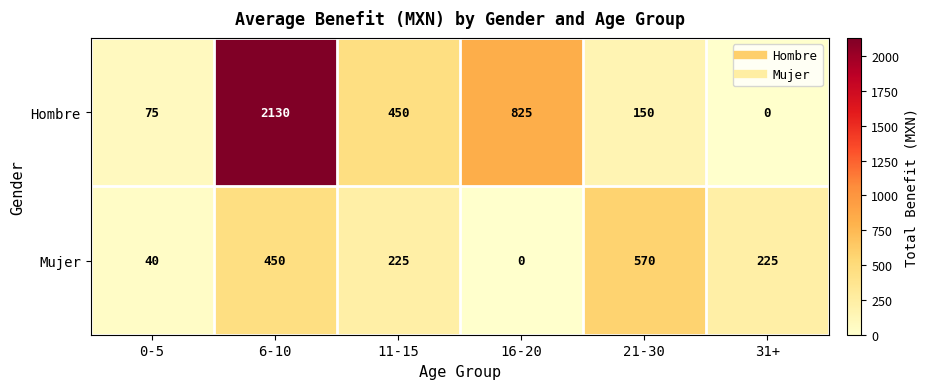

Is it true that Mujer equals 570 at 21-30?

True